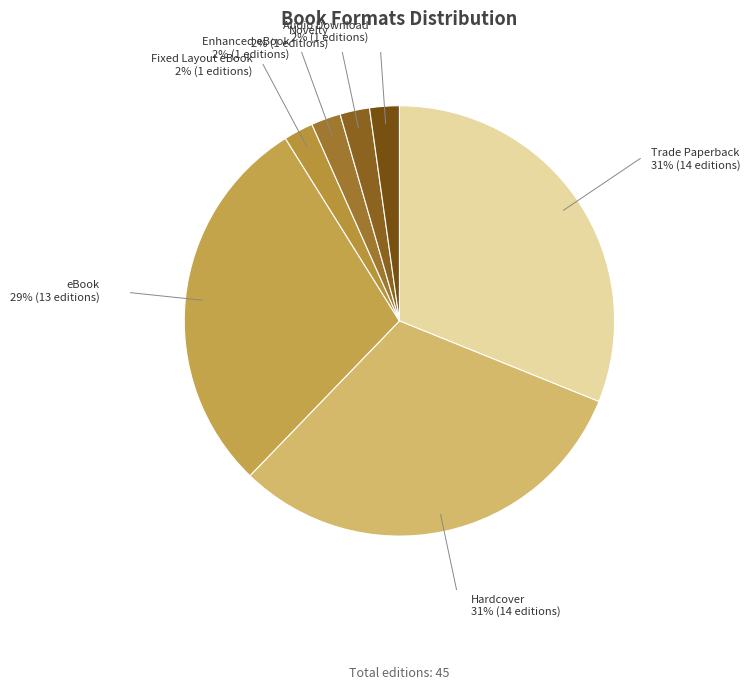

Count the number of slices in the pie.

7